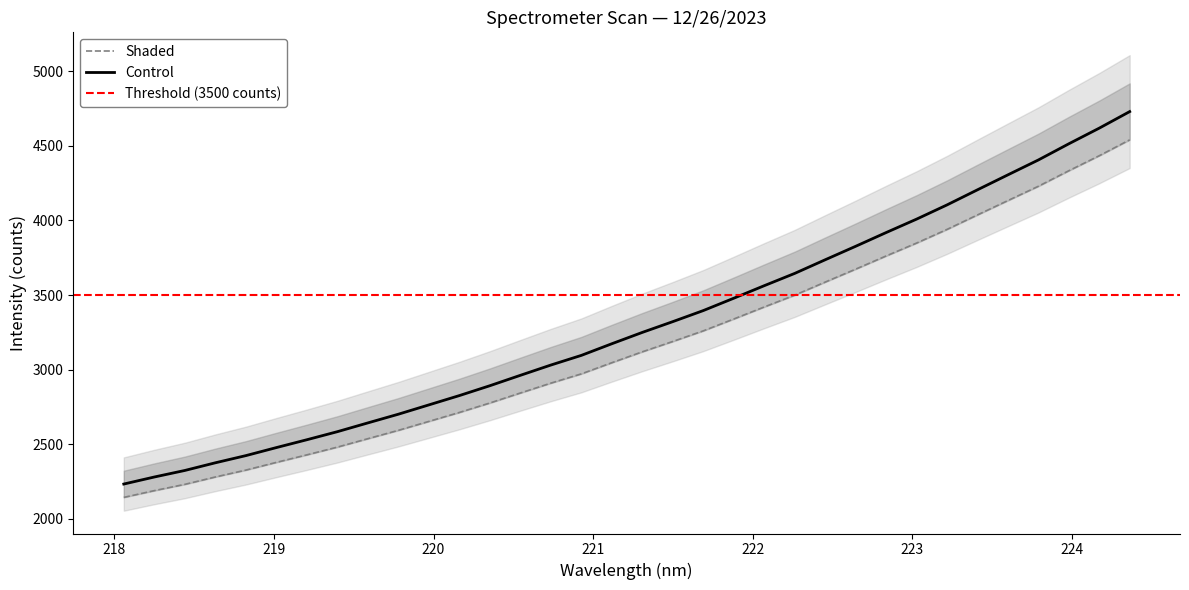

What is the difference between the maximum and minimum values?

2395.4